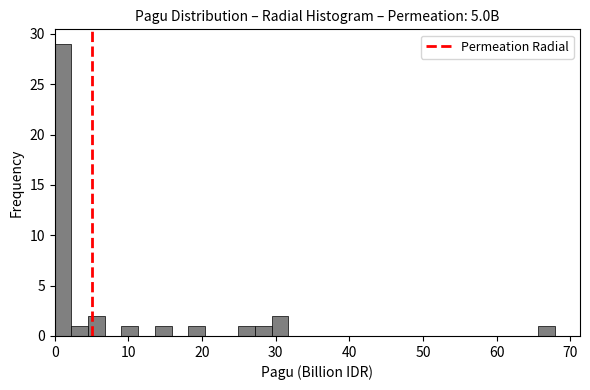

Read against the x-axis, roughly where is the centre of the tallest bar?

1